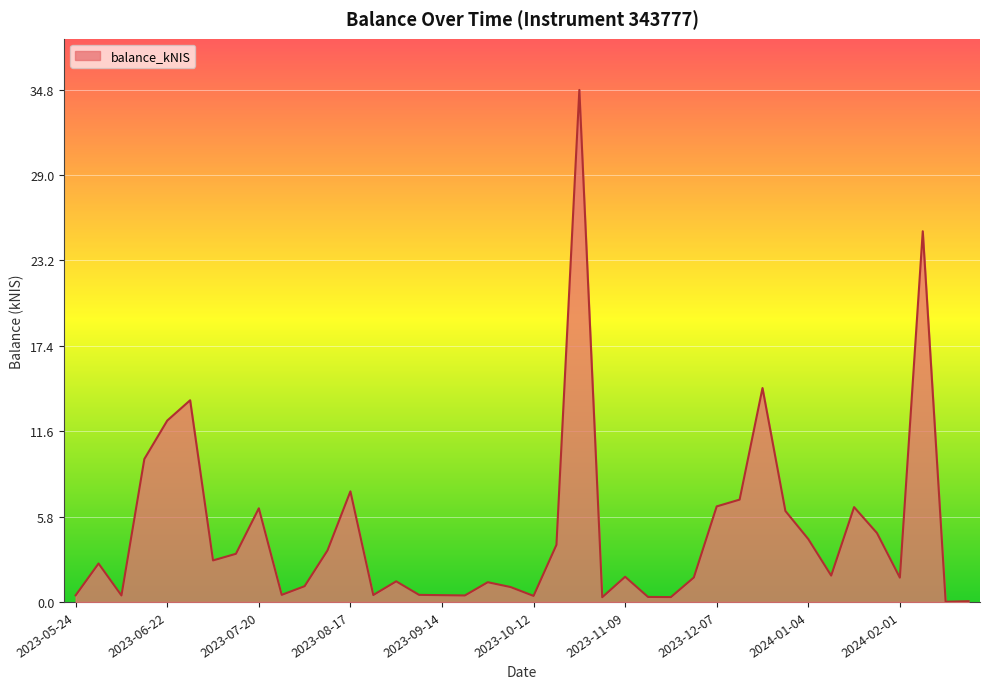

What is the sum of all values?

191.5